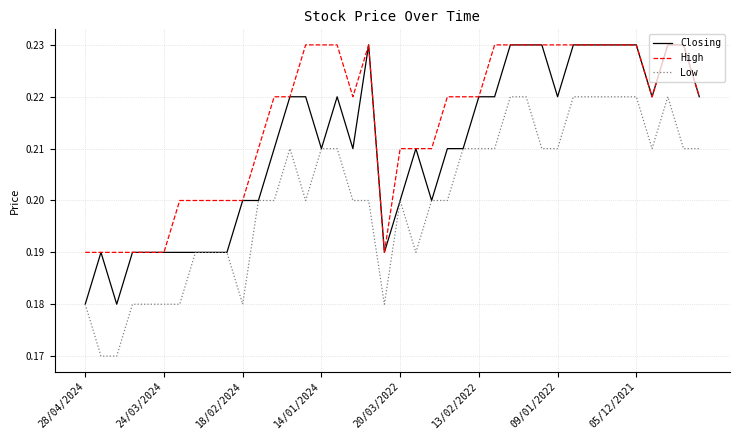

Is this an area chart (filled region under the line)?

No